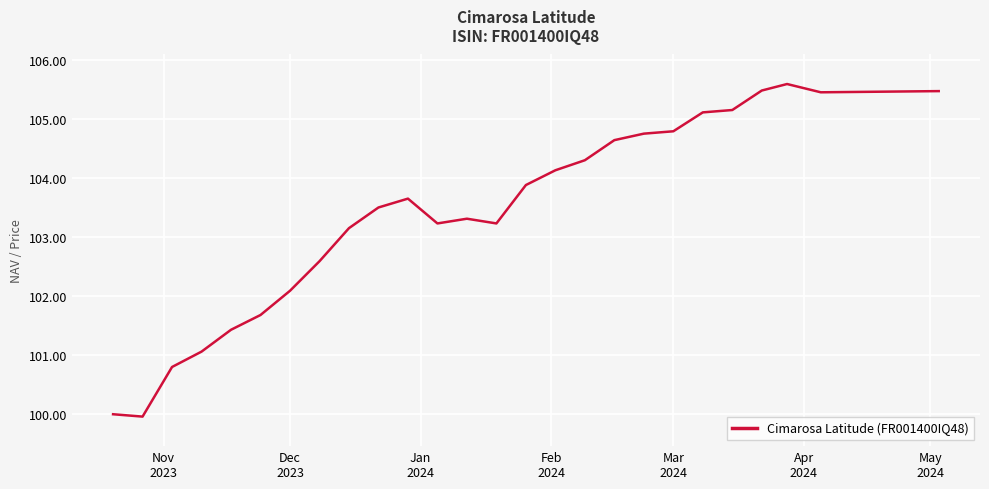

What is the difference between the maximum and minimum values?

5.6